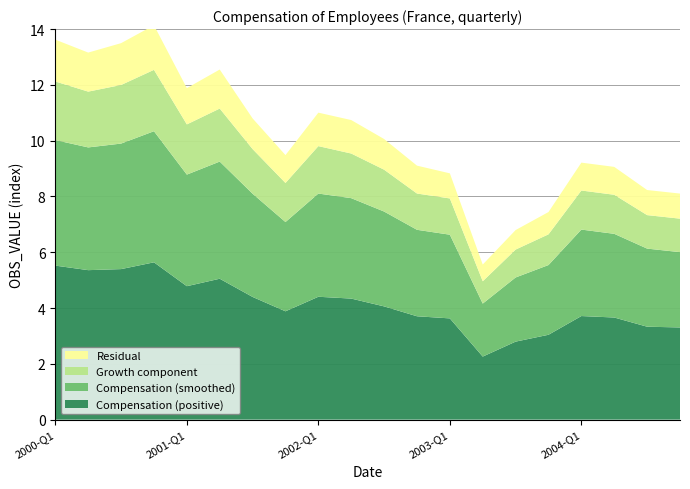

Reading left to right, what are all the values shown in this chart?

Compensation (positive): 2000-Q1=5.5	2000-Q2=5.4	2000-Q3=5.4	2000-Q4=5.6	2001-Q1=4.8	2001-Q2=5.1	2001-Q3=4.4	2001-Q4=3.9	2002-Q1=4.4	2002-Q2=4.3	2002-Q3=4.1	2002-Q4=3.7	2003-Q1=3.6	2003-Q2=2.3	2003-Q3=2.8	2003-Q4=3.0	2004-Q1=3.7	2004-Q2=3.7	2004-Q3=3.3	2004-Q4=3.3
Compensation (smoothed): 2000-Q1=4.5	2000-Q2=4.4	2000-Q3=4.5	2000-Q4=4.7	2001-Q1=4.0	2001-Q2=4.2	2001-Q3=3.7	2001-Q4=3.2	2002-Q1=3.7	2002-Q2=3.6	2002-Q3=3.4	2002-Q4=3.1	2003-Q1=3.0	2003-Q2=1.9	2003-Q3=2.3	2003-Q4=2.5	2004-Q1=3.1	2004-Q2=3.0	2004-Q3=2.8	2004-Q4=2.7
Growth component: 2000-Q1=2.1	2000-Q2=2.0	2000-Q3=2.1	2000-Q4=2.2	2001-Q1=1.8	2001-Q2=1.9	2001-Q3=1.6	2001-Q4=1.4	2002-Q1=1.7	2002-Q2=1.6	2002-Q3=1.5	2002-Q4=1.3	2003-Q1=1.3	2003-Q2=0.8	2003-Q3=1.0	2003-Q4=1.1	2004-Q1=1.4	2004-Q2=1.4	2004-Q3=1.2	2004-Q4=1.2
Residual: 2000-Q1=1.5	2000-Q2=1.4	2000-Q3=1.5	2000-Q4=1.6	2001-Q1=1.3	2001-Q2=1.4	2001-Q3=1.1	2001-Q4=1.0	2002-Q1=1.2	2002-Q2=1.2	2002-Q3=1.1	2002-Q4=1.0	2003-Q1=0.9	2003-Q2=0.6	2003-Q3=0.7	2003-Q4=0.8	2004-Q1=1.0	2004-Q2=1.0	2004-Q3=0.9	2004-Q4=0.9